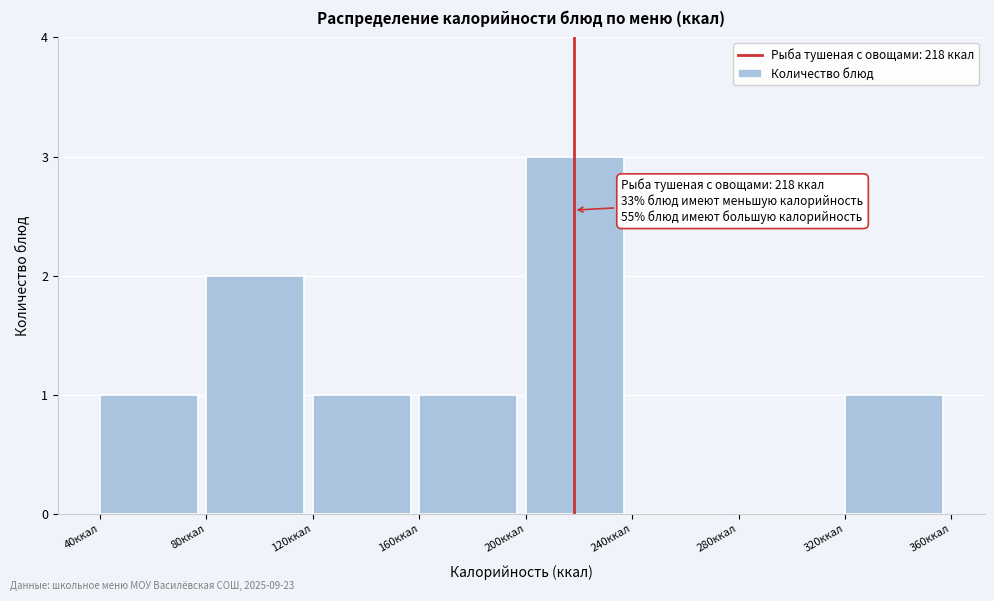

Which range on the x-axis has the tallest bar?

200 to 240